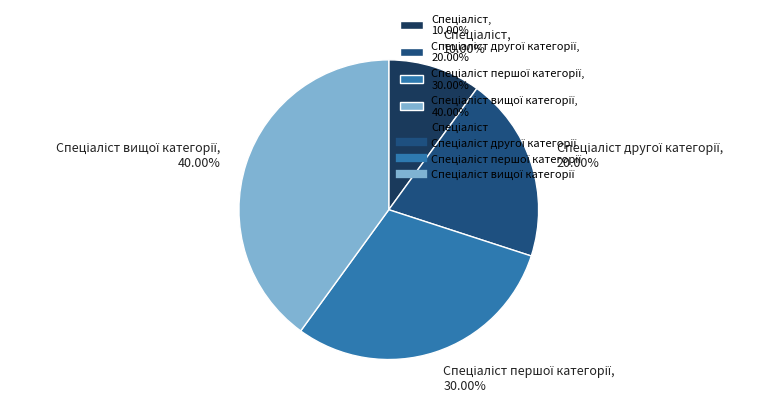

Is there any slice that represents more than half of the pie?

No